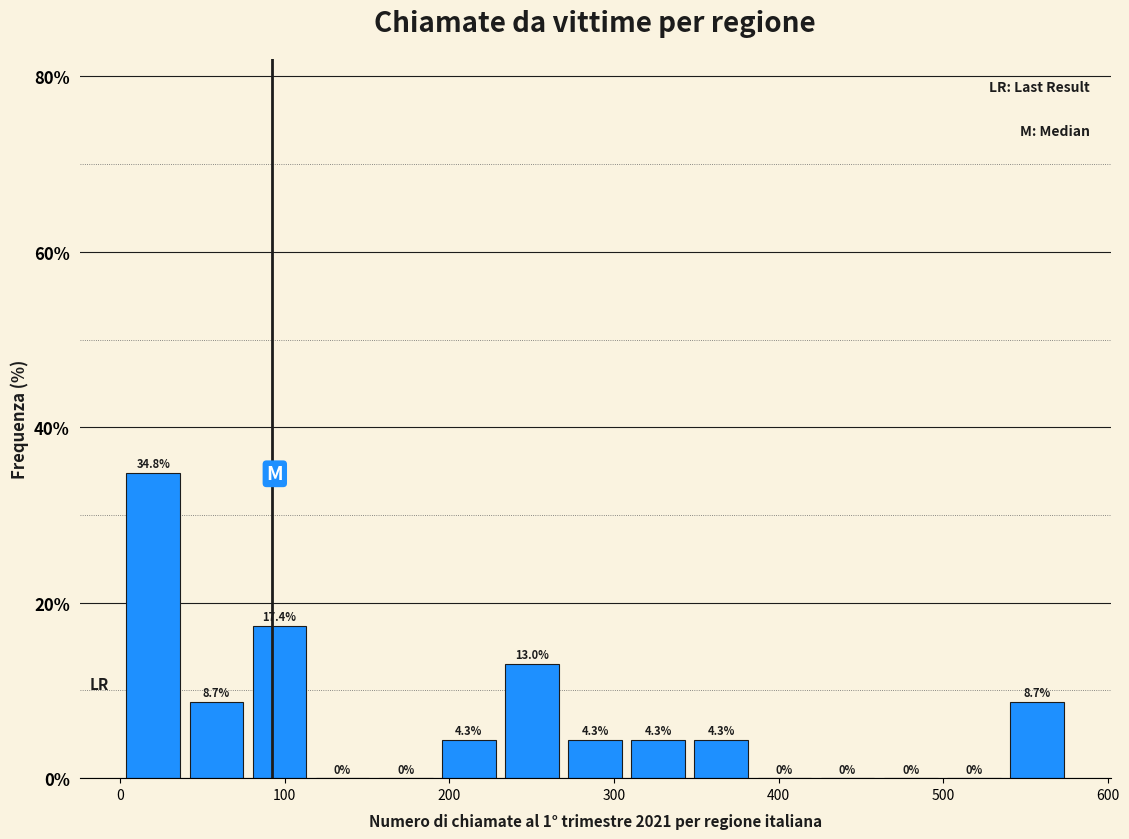

Around what value on the x-axis is the tallest bar? Give the approximate position of its centre, as read against the axis.

20